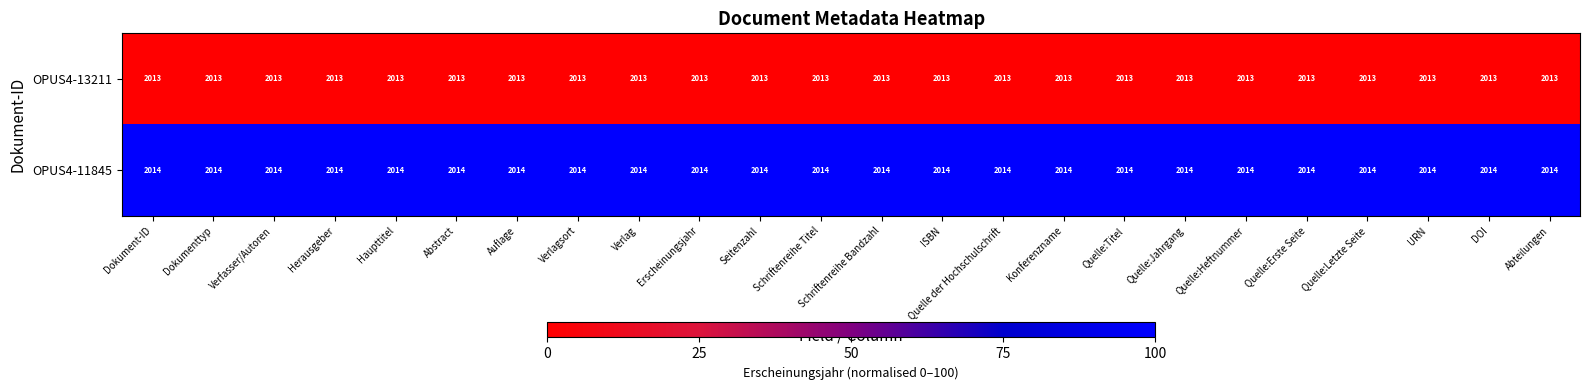

Rank the series by their maximum value, from lowest to highest.

OPUS4-13211, OPUS4-11845